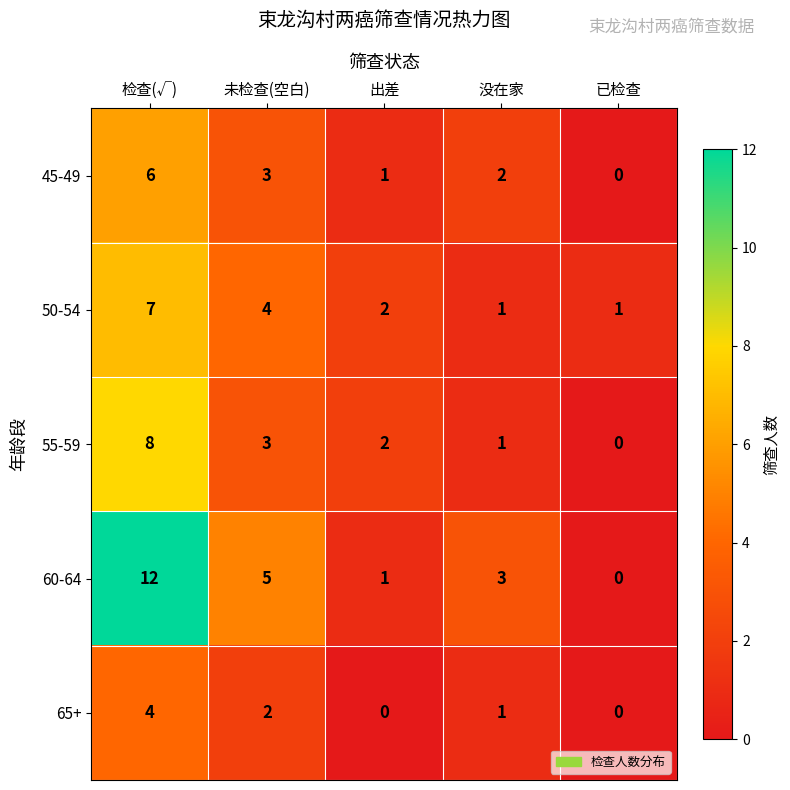

Count the number of categories in the chart.

5